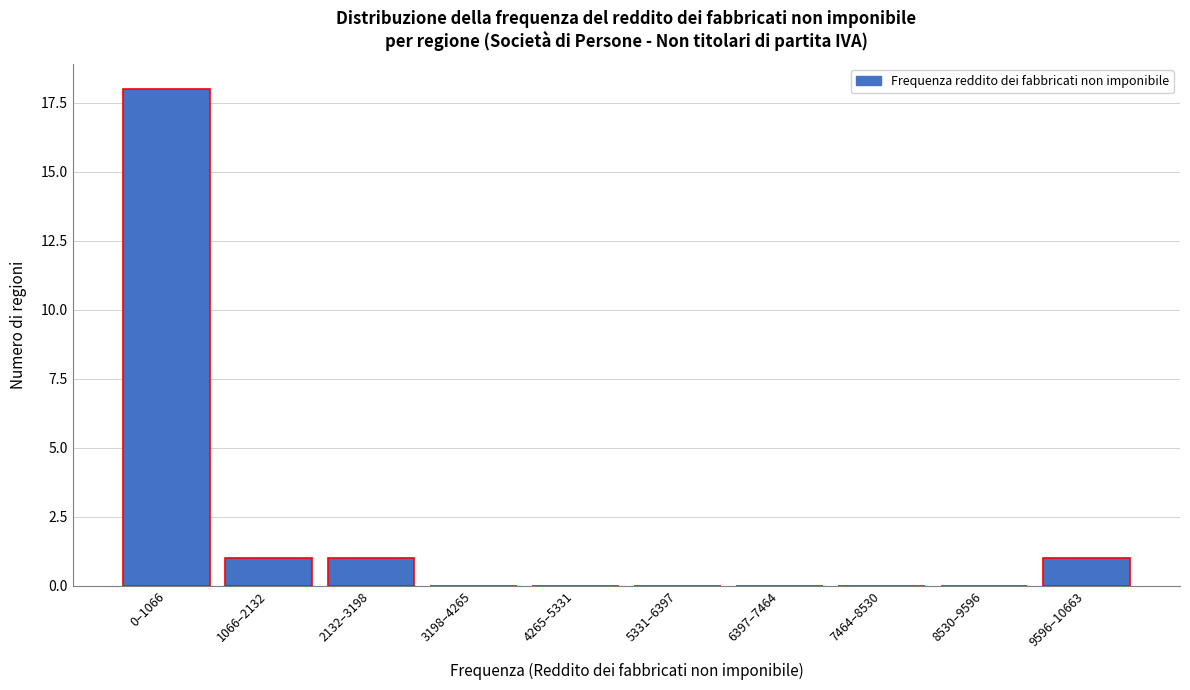

Reading right to left, extract all data points from this chart.

9596–10663=1	8530–9596=0	7464–8530=0	6397–7464=0	5331–6397=0	4265–5331=0	3198–4265=0	2132–3198=1	1066–2132=1	0–1066=18